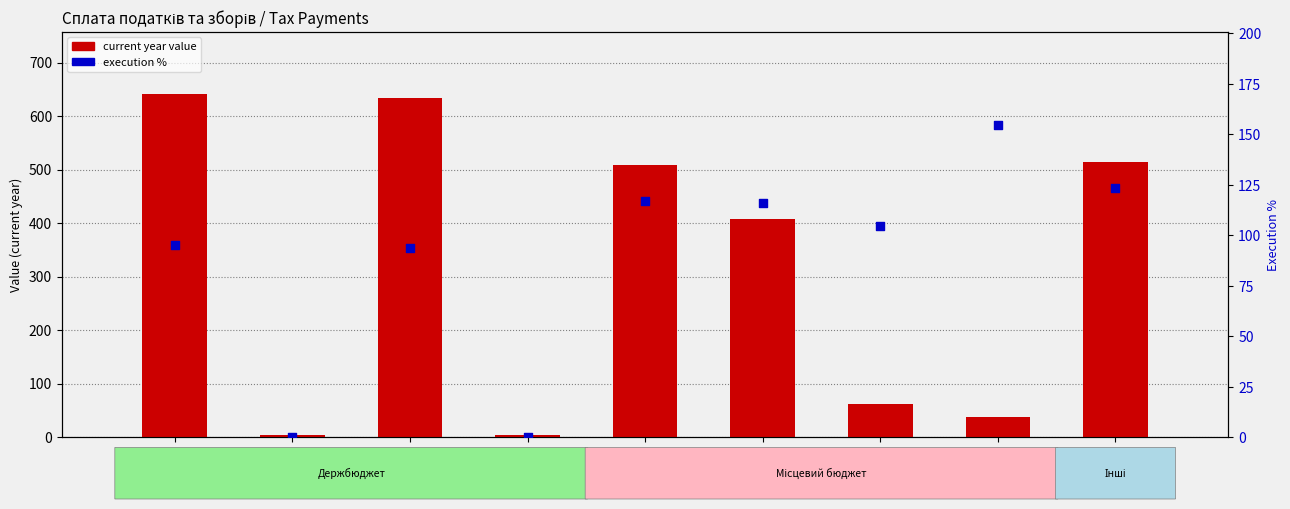

Is the value of execution % at 2110 greater than the value of current year value at 2110?

No